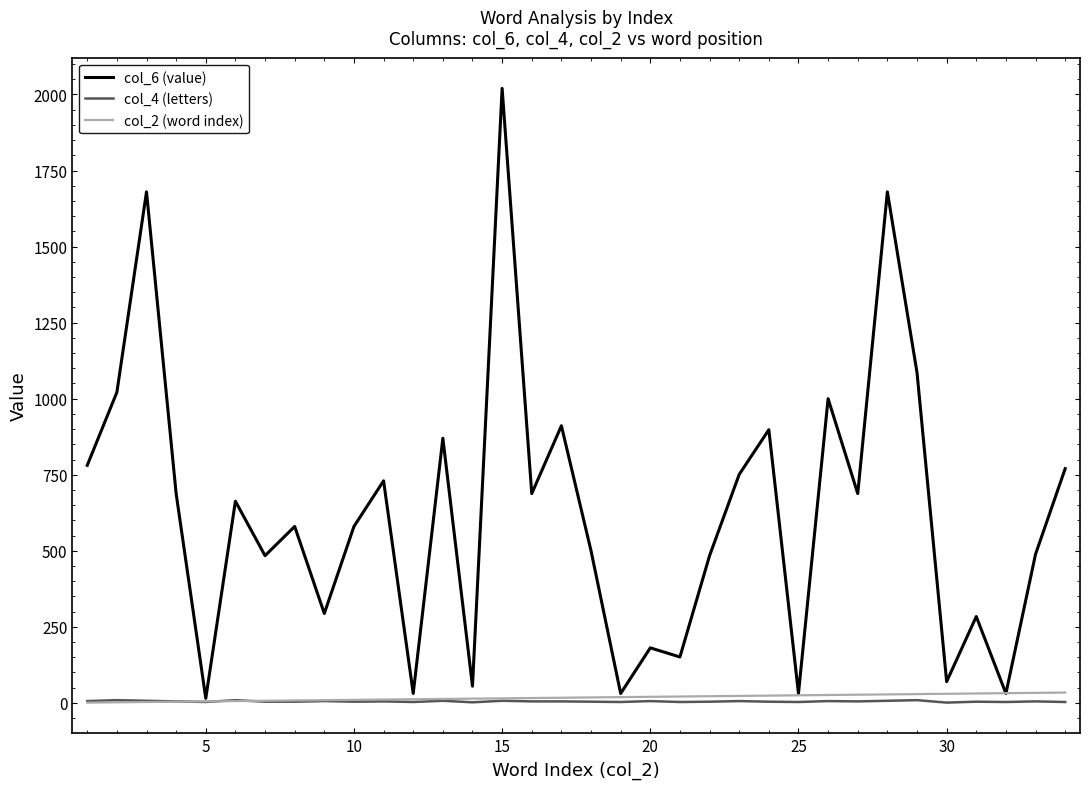

Which series has the largest range (max minus min)?

col_6 (value)